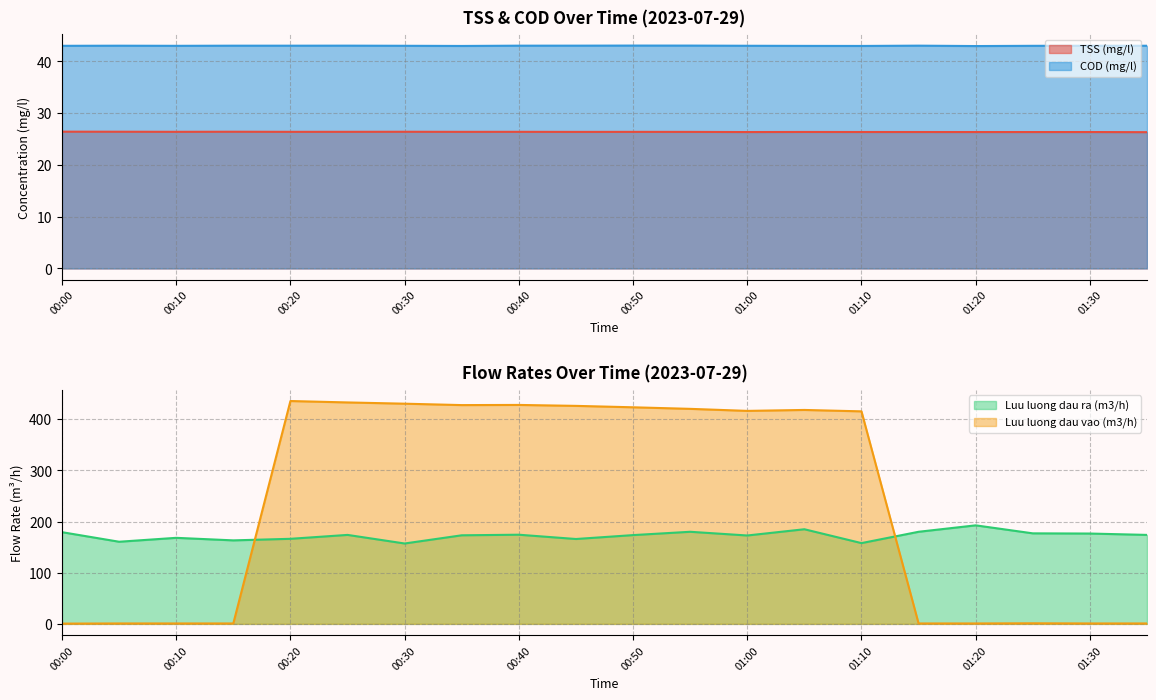

What position from the left is 00:05?

2